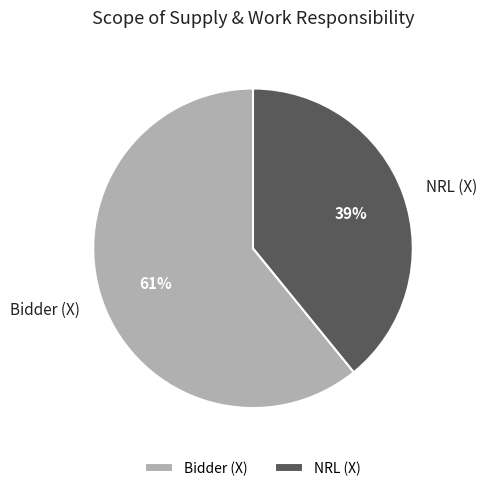

Is the sum of NRL (X) and Bidder (X) greater than half?

Yes